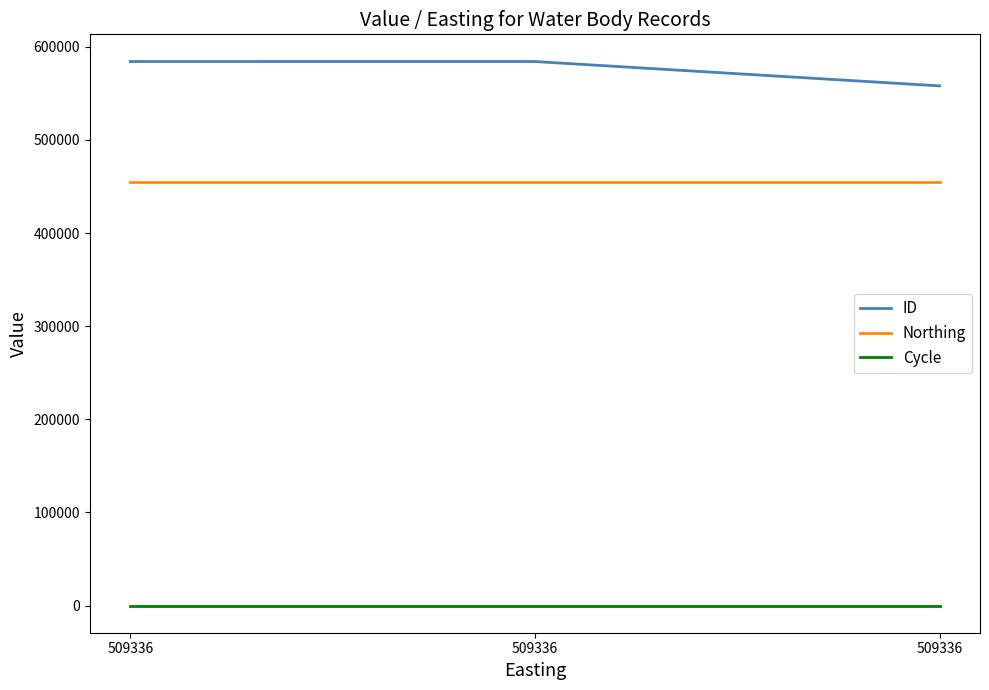

Which series has the largest total across all categories?

ID